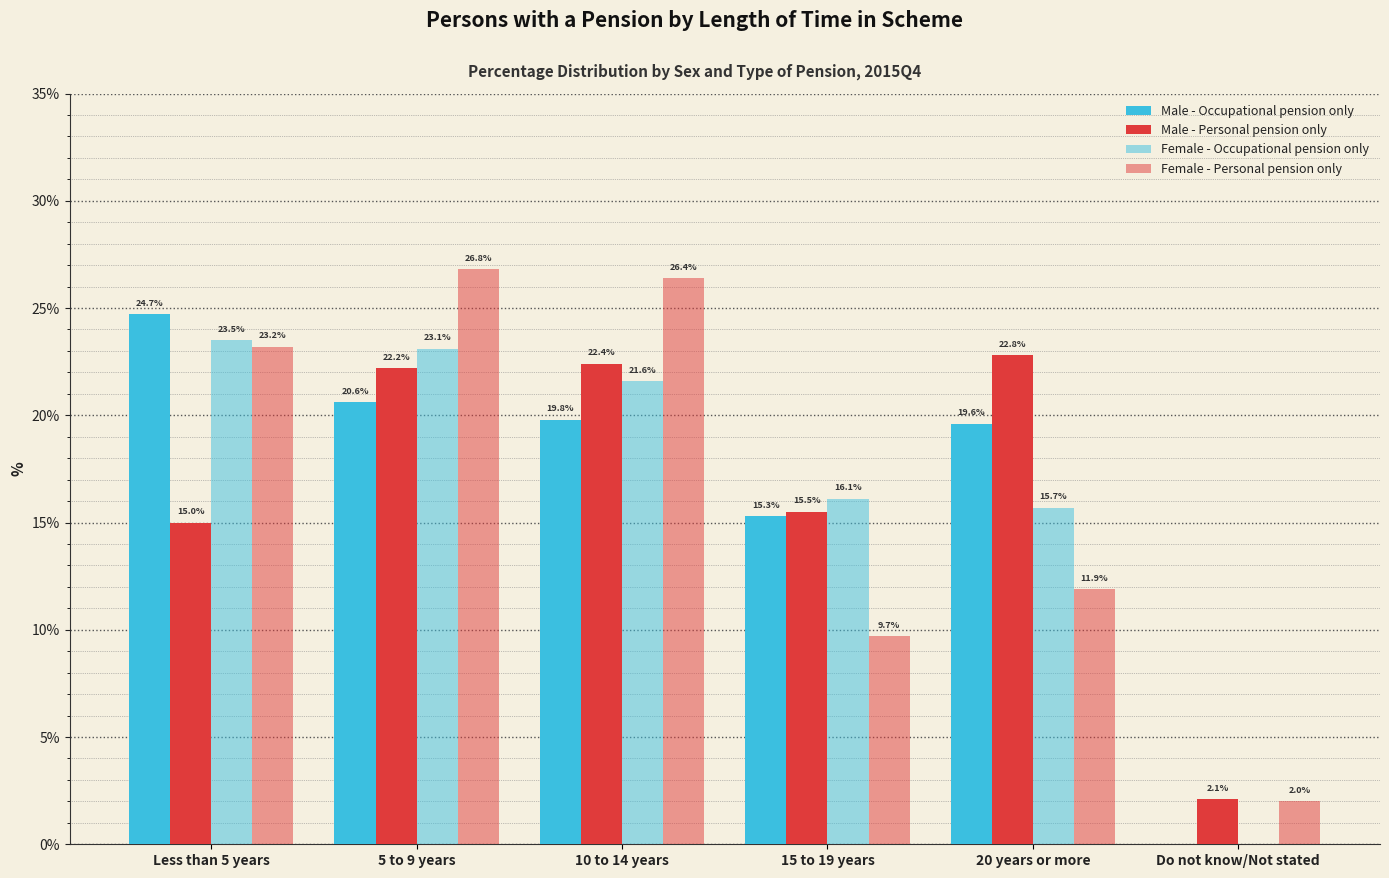

What is the difference between the second highest and minimum values in the Female - Personal pension only series?

24.4